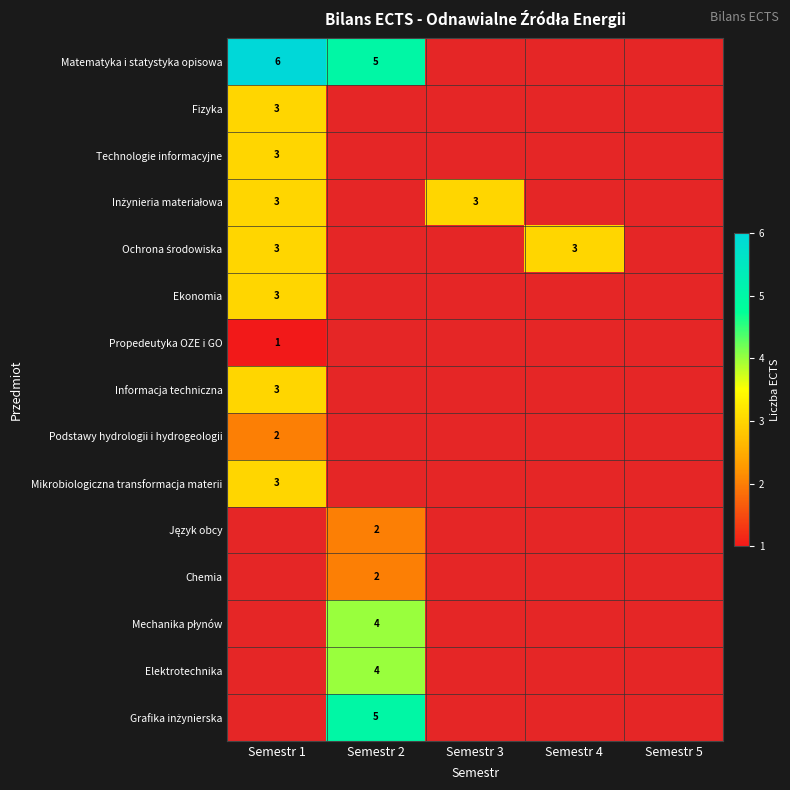

How many data points does each series have?

5